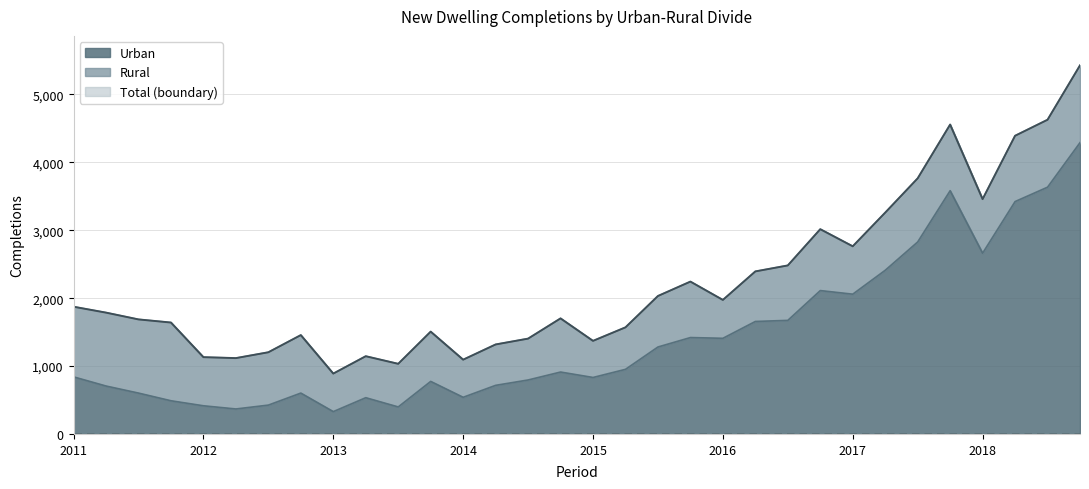

What value does the Total series have at 2011 Q4, to the nearest 100?

1600